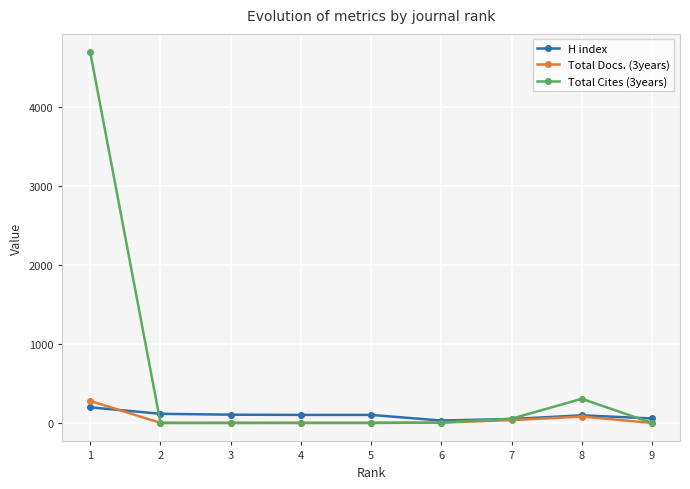

The Total Cites (3years) series shows 0 at 5. True or false?

True